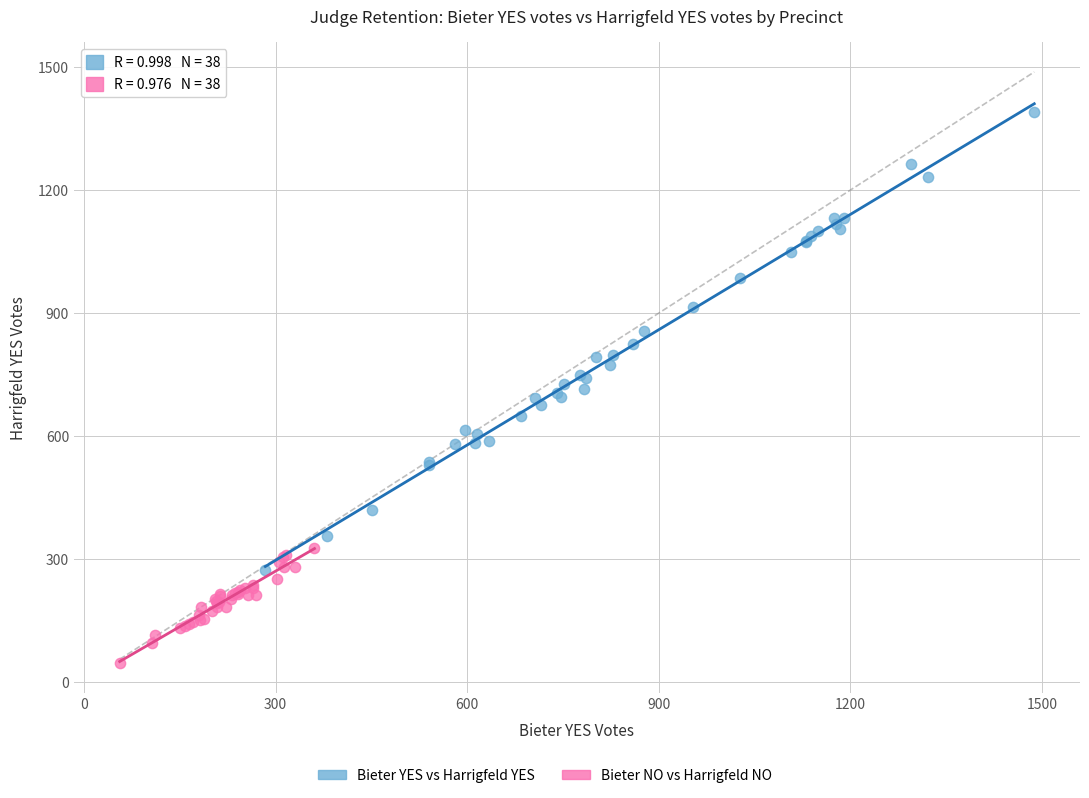

Which series reaches the maximum Y coordinate?

Bieter YES vs Harrigfeld YES